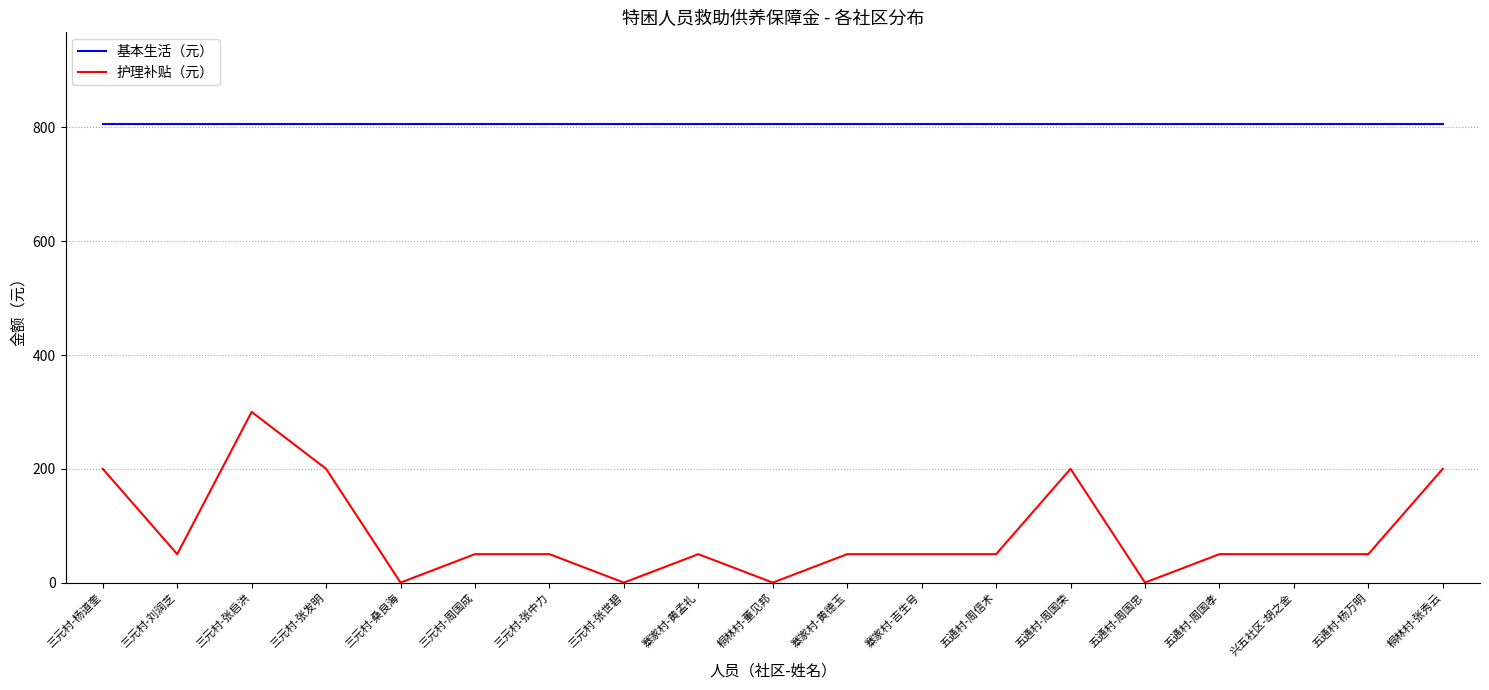

Rank the series at 三元村-张中力 from lowest to highest value.

护理补贴（元）, 基本生活（元）